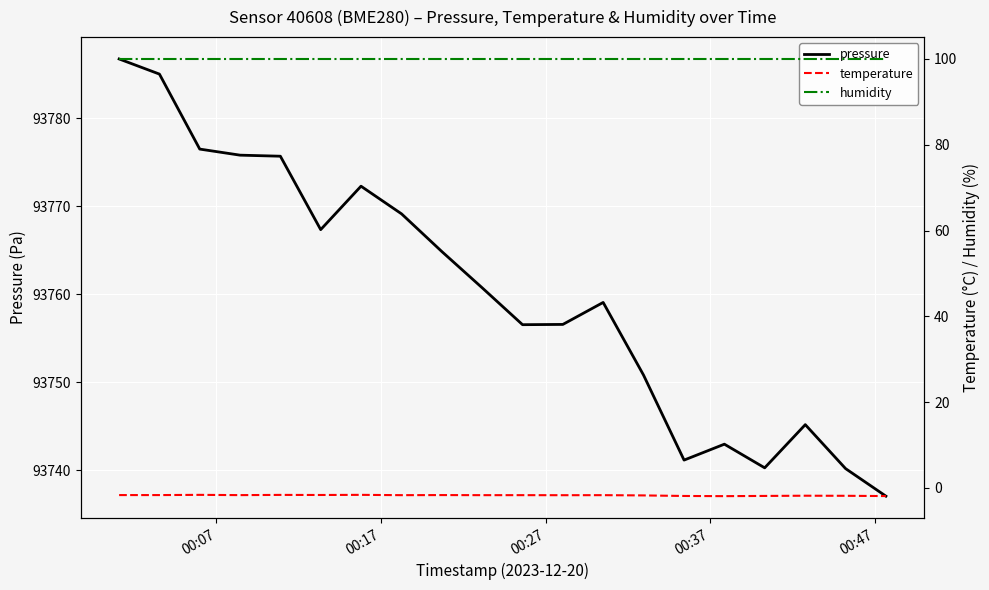

What is the lowest value of the pressure series?

93737.0